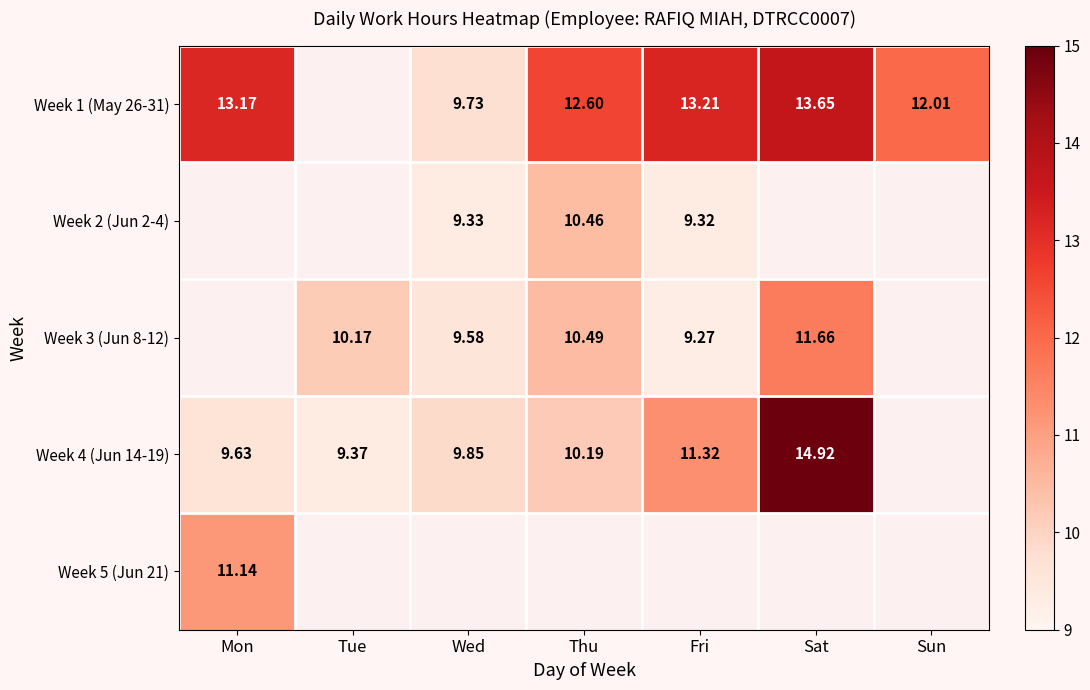

Is the value of Week 2 (Jun 2-4) at Thu greater than the value of Week 1 (May 26-31) at Tue?

No